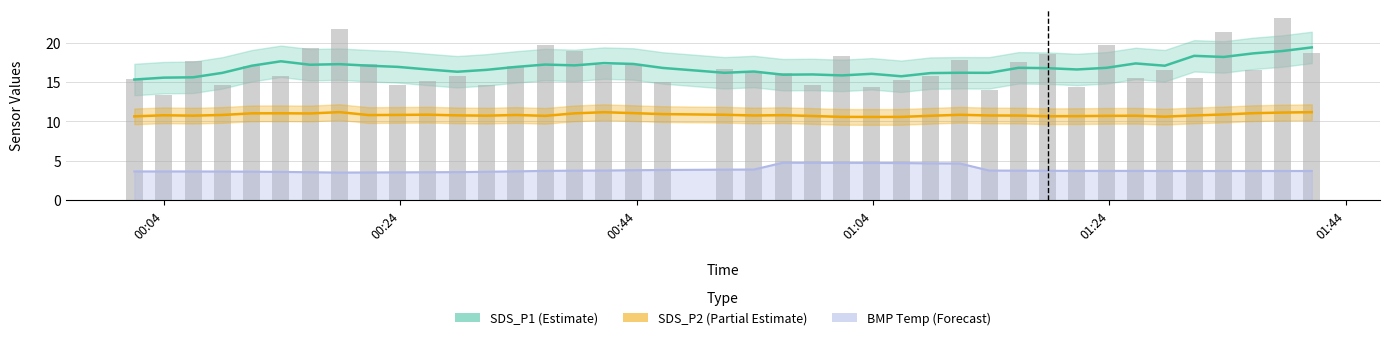

Reading left to right, transcribe all the data shown in this chart.

SDS_P1 (Estimate): 15.3	15.6	15.6	16.2	17.1	17.7	17.2	17.3	17.1	16.9	16.6	16.3	16.6	16.9	17.2	17.1	17.4	17.3	16.8	16.2	16.4	16.0	16.0	15.9	16.1	15.8	16.2	16.2	16.2	16.8	16.8	16.6	16.8	17.4	17.1	18.4	18.2	18.7	19.0	19.4
SDS_P2 (Partial Estimate): 10.6	10.8	10.7	10.8	11.0	11.0	11.0	11.2	10.8	10.8	10.9	10.8	10.7	10.8	10.7	11.0	11.2	11.1	10.9	10.9	10.8	10.8	10.7	10.6	10.6	10.6	10.7	10.9	10.8	10.8	10.7	10.7	10.7	10.7	10.6	10.8	10.9	11.1	11.1	11.2
BMP Temp (Forecast): 3.6	3.6	3.6	3.6	3.6	3.6	3.5	3.5	3.5	3.5	3.5	3.6	3.6	3.7	3.7	3.7	3.8	3.8	3.8	3.9	3.9	4.8	4.7	4.7	4.7	4.7	4.7	4.7	3.8	3.7	3.7	3.7	3.7	3.7	3.7	3.7	3.7	3.7	3.7	3.7